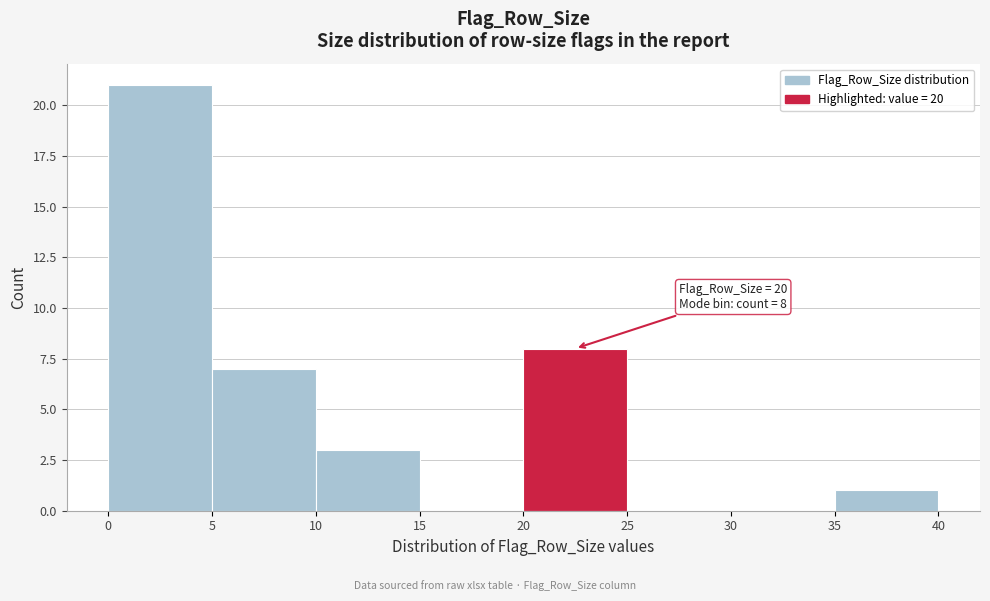

Which range on the x-axis has the tallest bar?

0 to 5